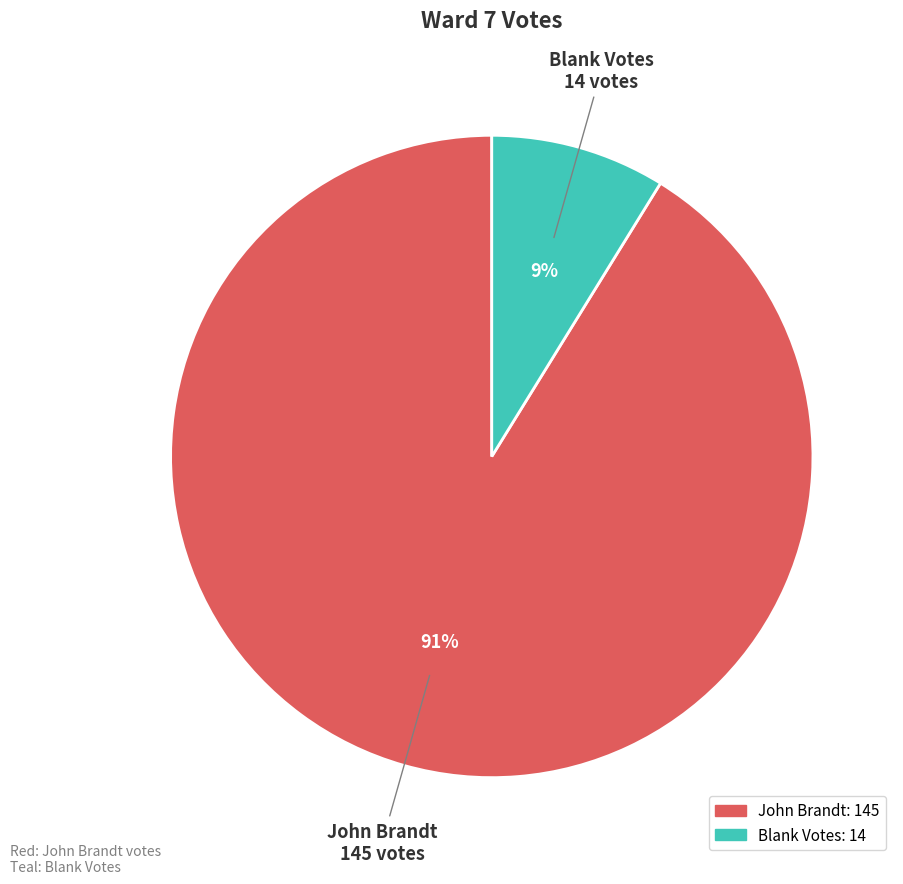

Between John Brandt and Blank Votes, which is larger?

John Brandt